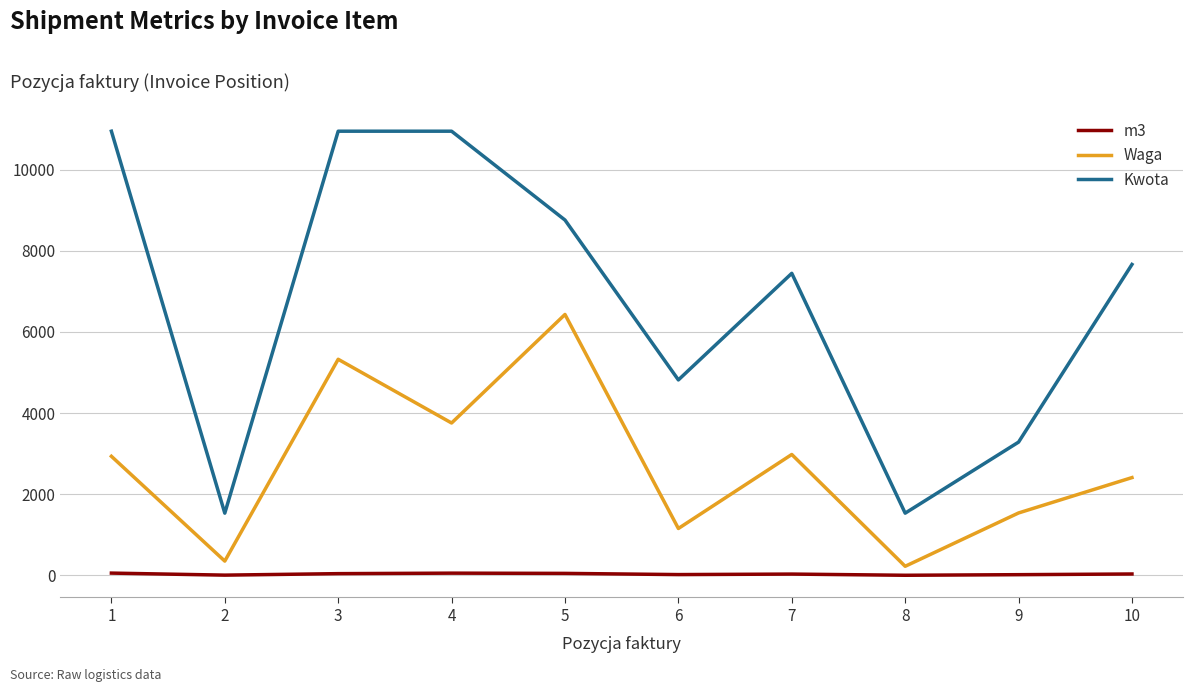

The value of Waga at 3 is 5327.0. True or false?

True